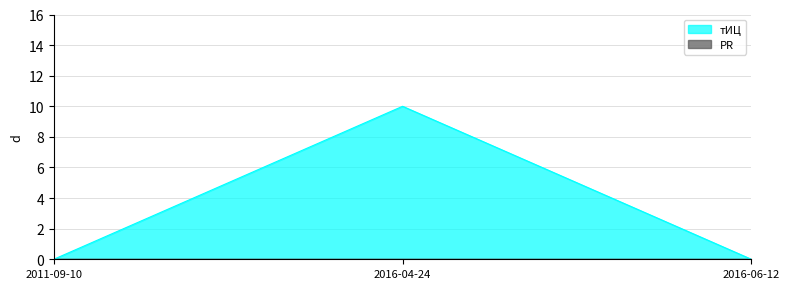

List the labels in order of value, largest first.

2016-04-24, 2011-09-10, 2016-06-12